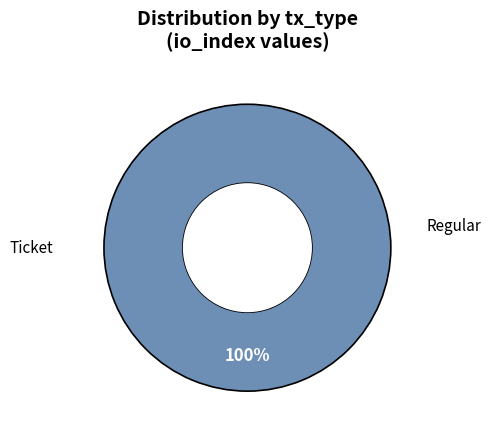

What is the smallest slice in the pie chart?

Ticket